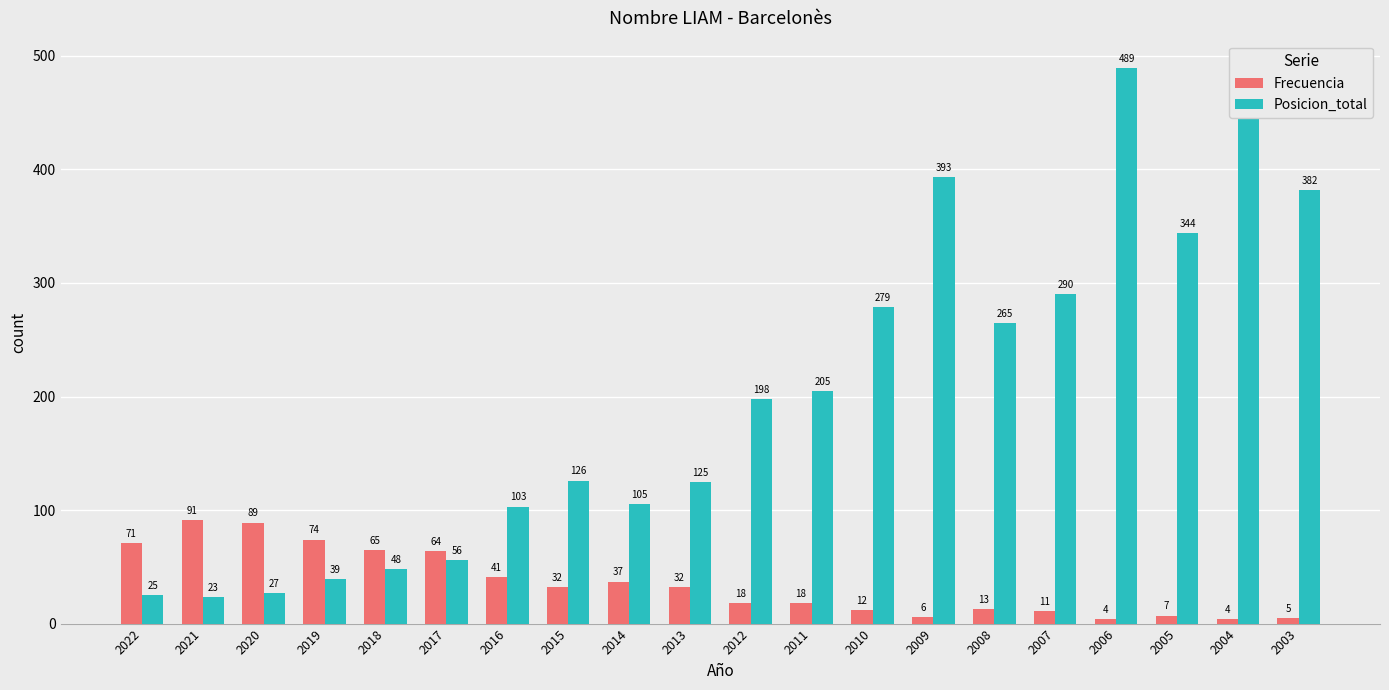

How many bars are there in total?

40